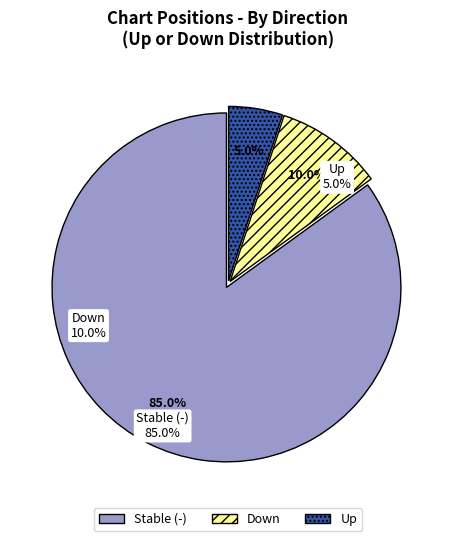

Which has a higher value, Stable (-) or Down?

Stable (-)